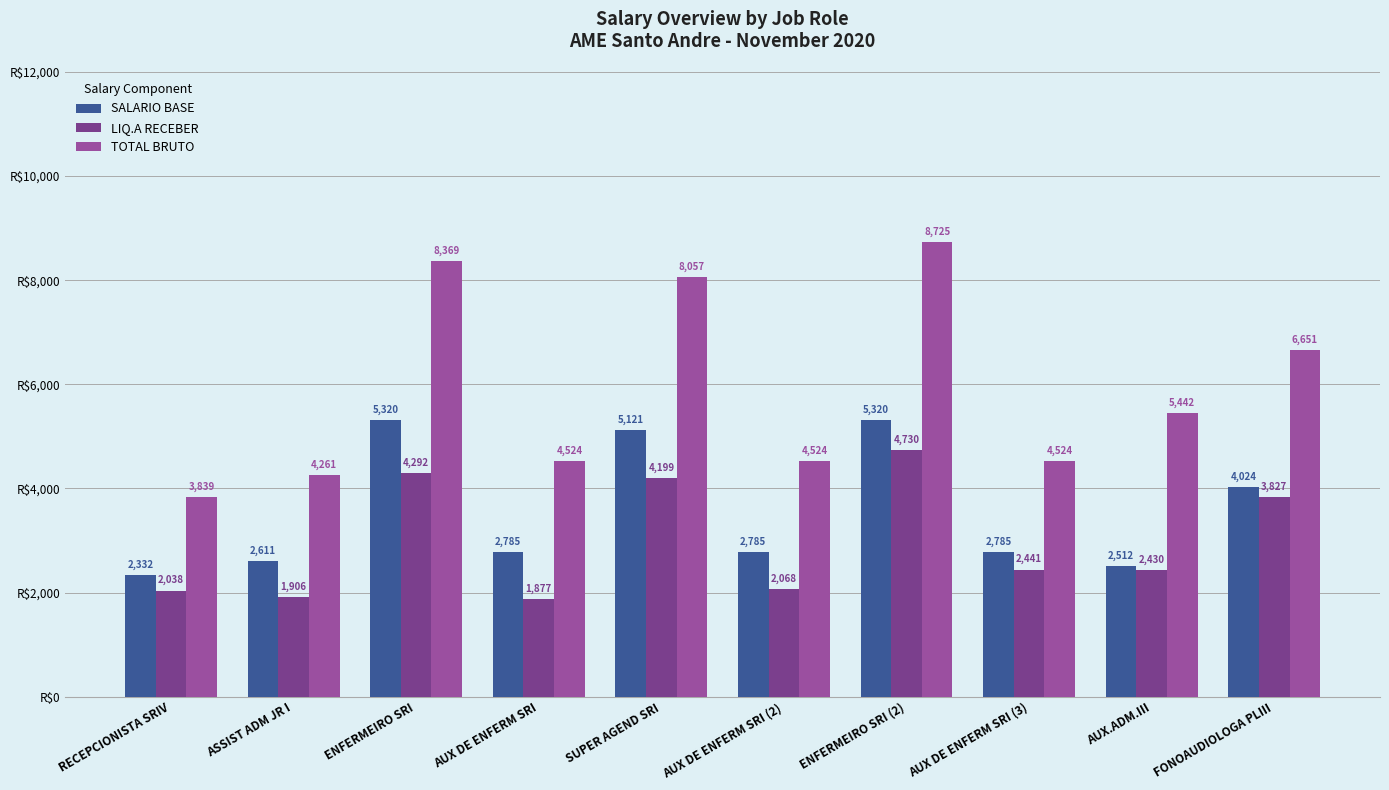

Which series has the widest spread of values?

TOTAL BRUTO